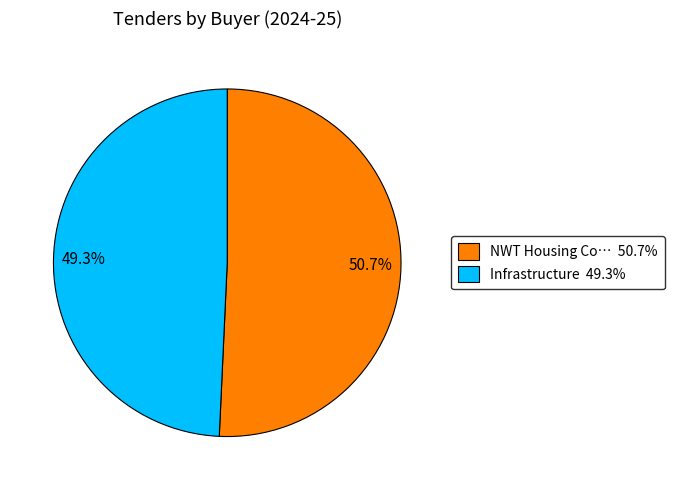

What is the smallest slice in the pie chart?

49.3%